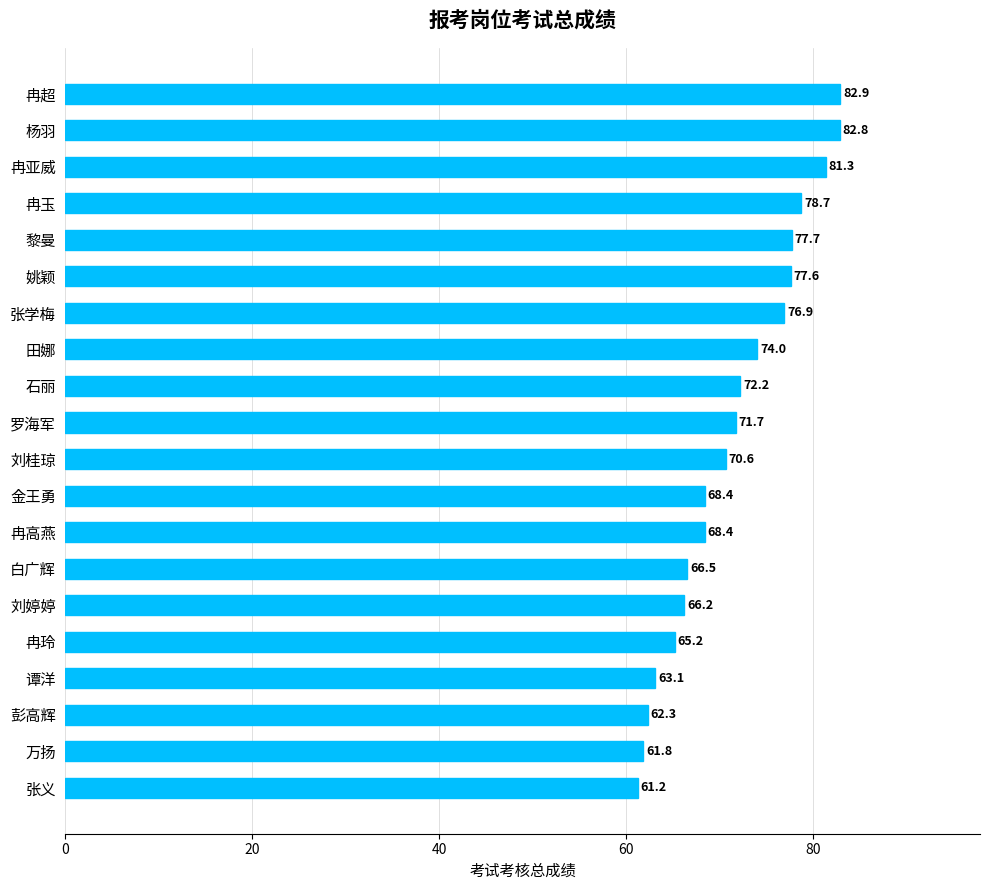

What is the value of the 8th bar from the top?

74.0